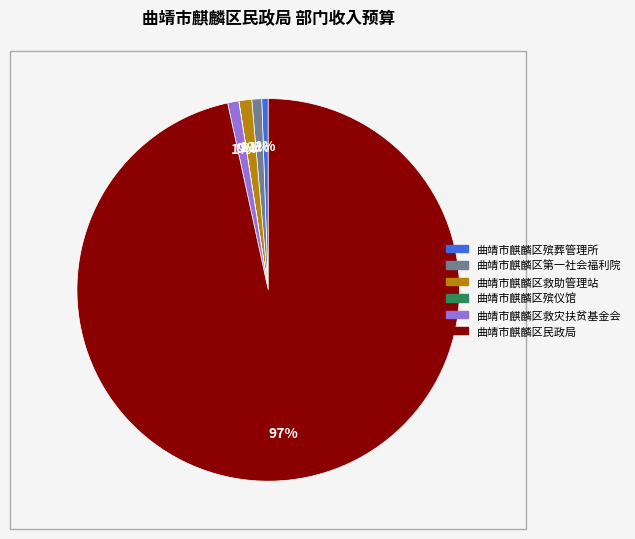

Combined, do 曲靖市麒麟区殡葬管理所 and 曲靖市麒麟区第一社会福利院 account for over 50%?

No